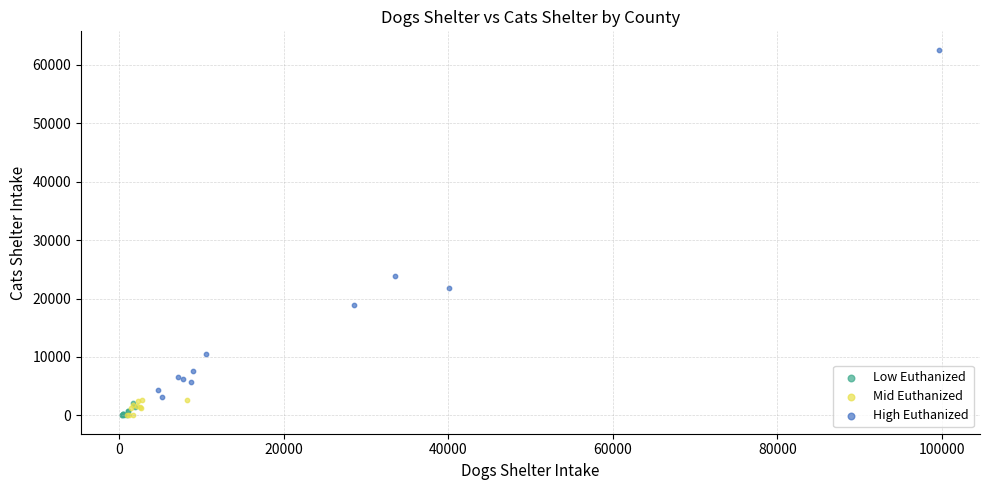

Which series contains the highest Y value?

High Euthanized